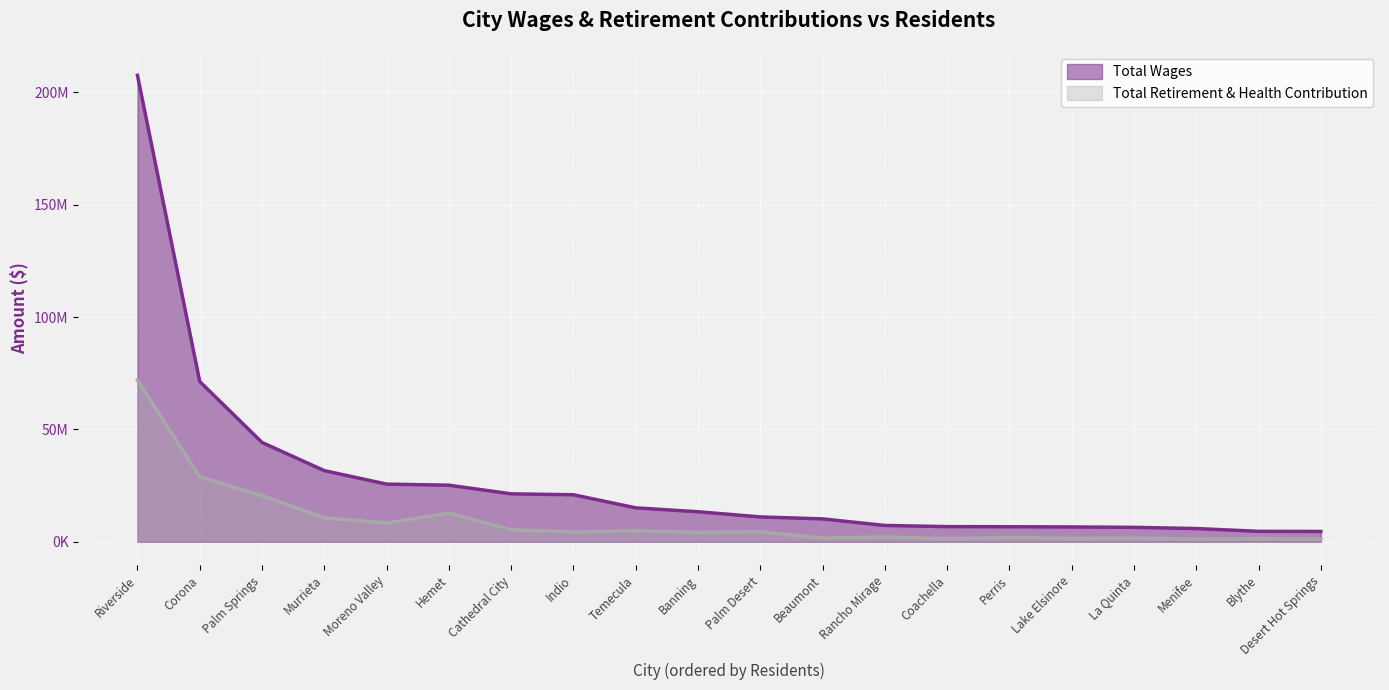

At which category is the sum across all series the highest?

Riverside